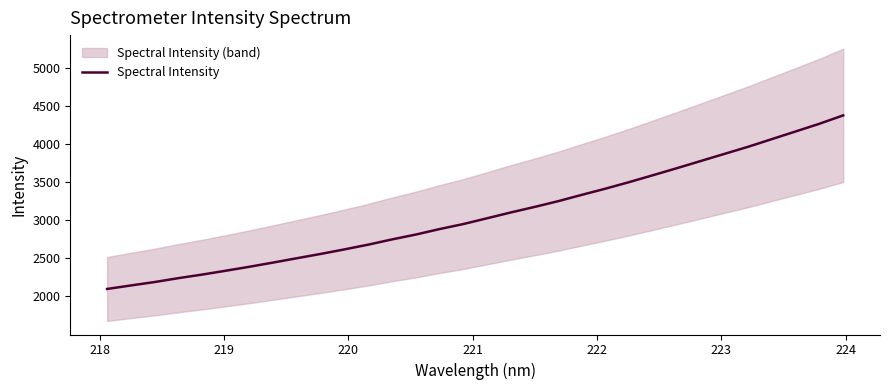

What is the smallest value displayed?

2099.1